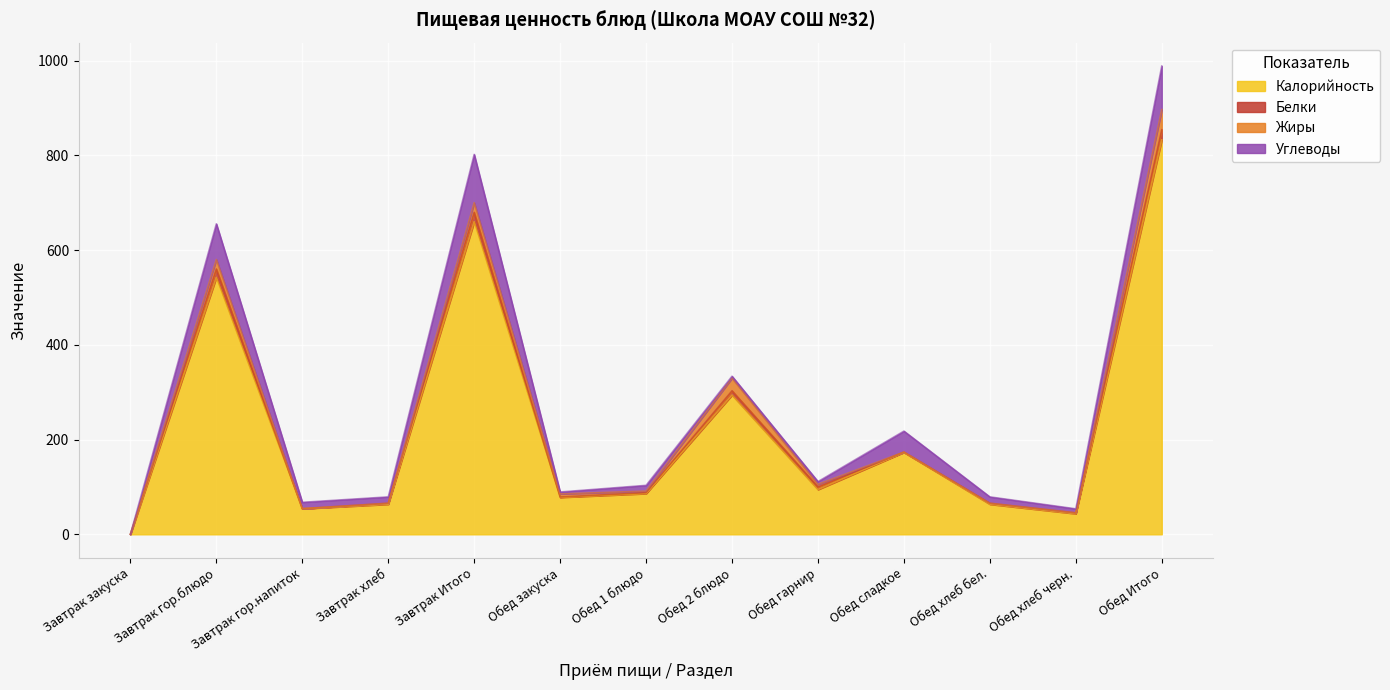

What is the difference between the maximum and minimum values in the Жиры series?

42.6